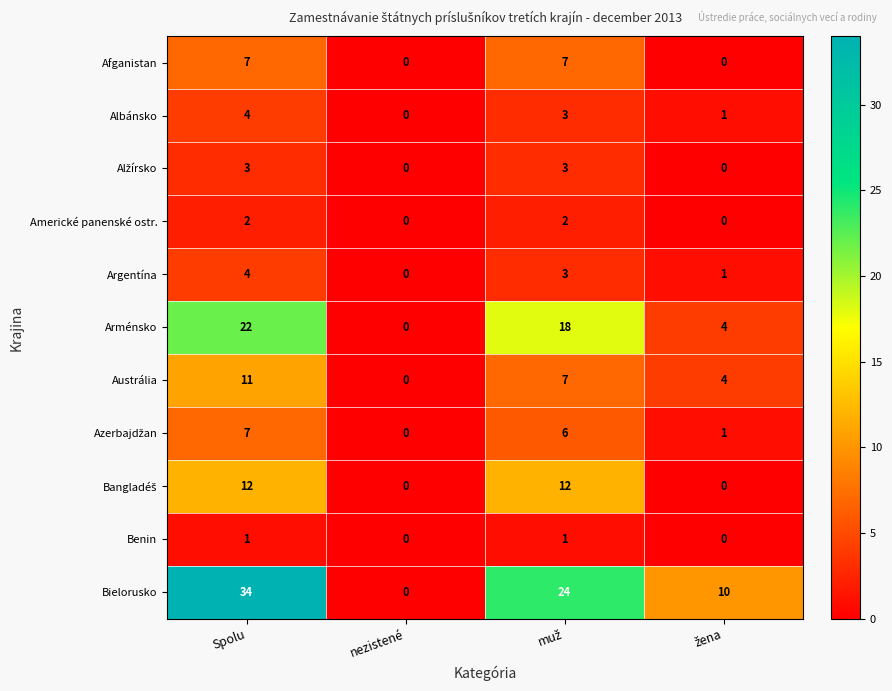

True or false: Austrália has a value of 0 at nezistené.

True